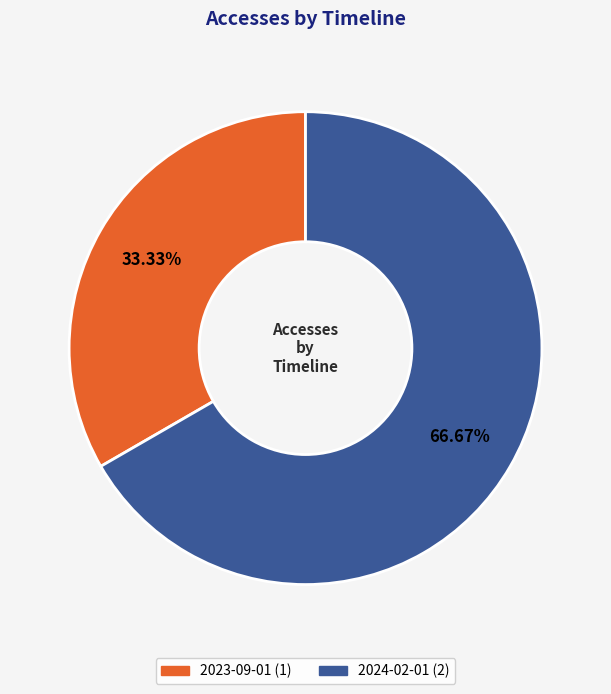

Does any single category account for the majority?

Yes